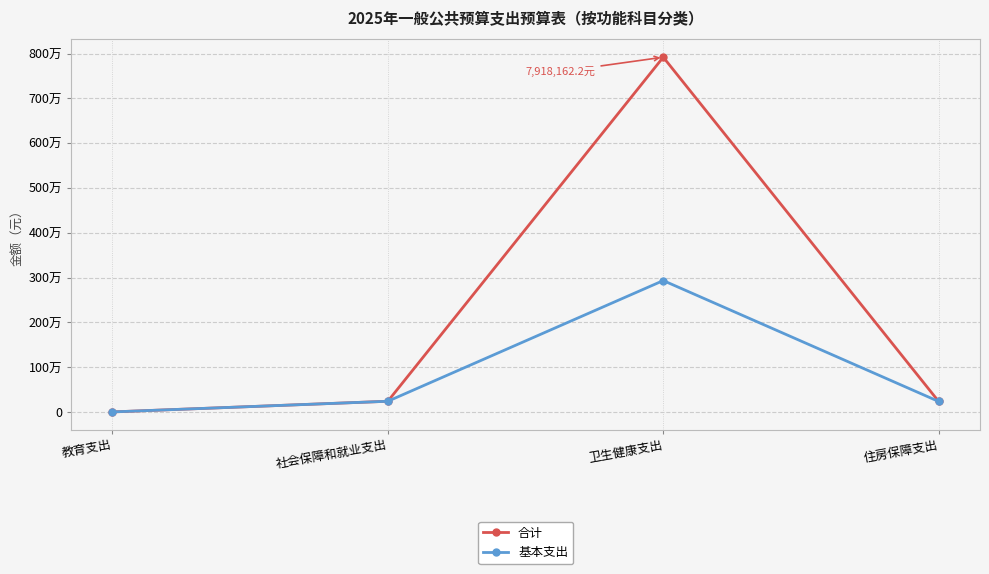

What is the label of the 1st point from the left?

教育支出